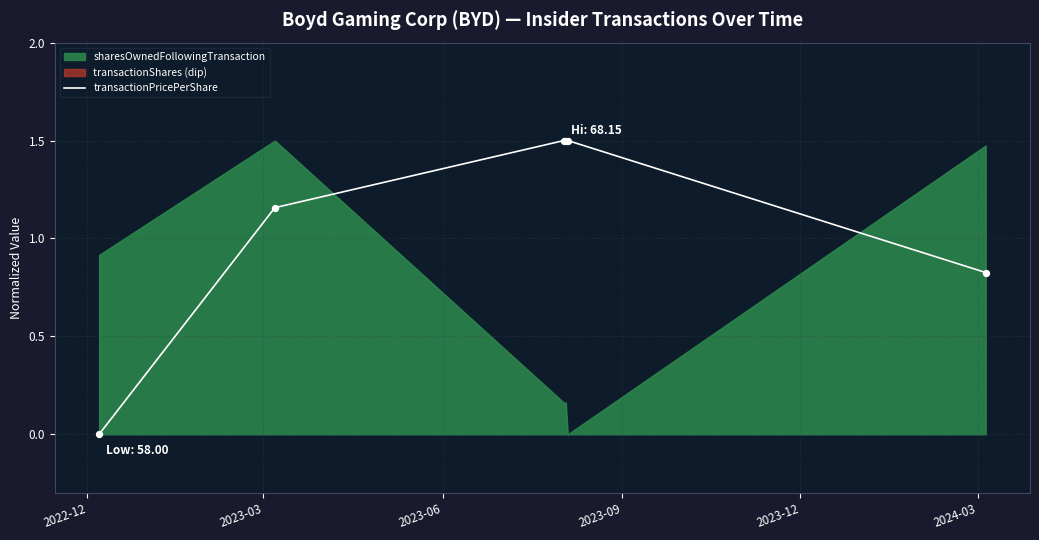

What is the highest value of the transactionPricePerShare series?

1.5